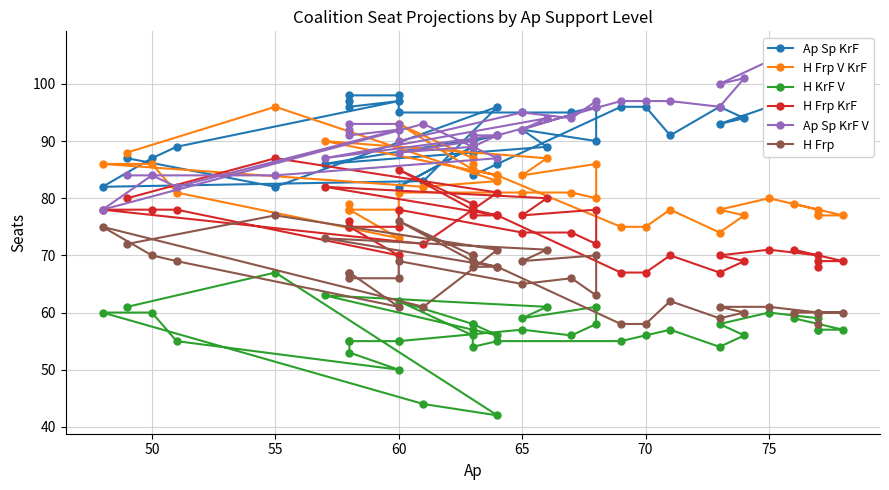

What is the average value of the H KrF V series?

57